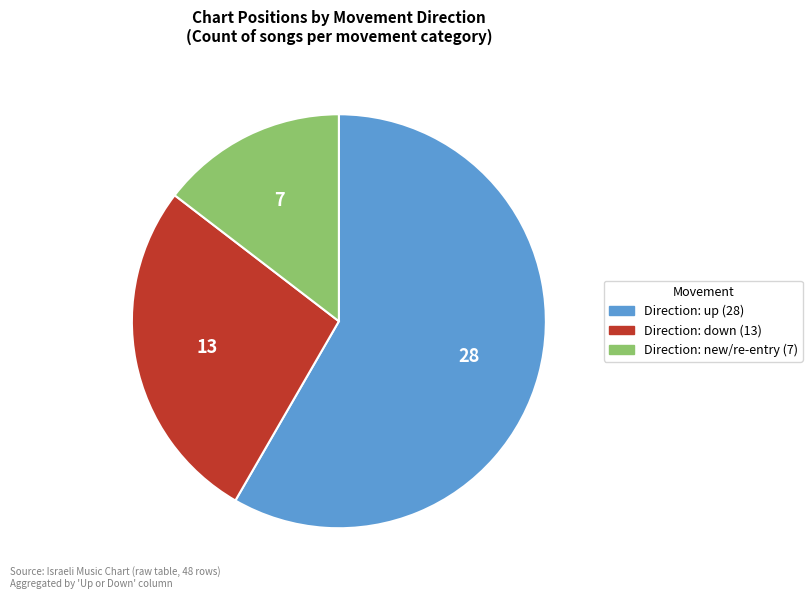

Is there a majority slice in this chart?

Yes